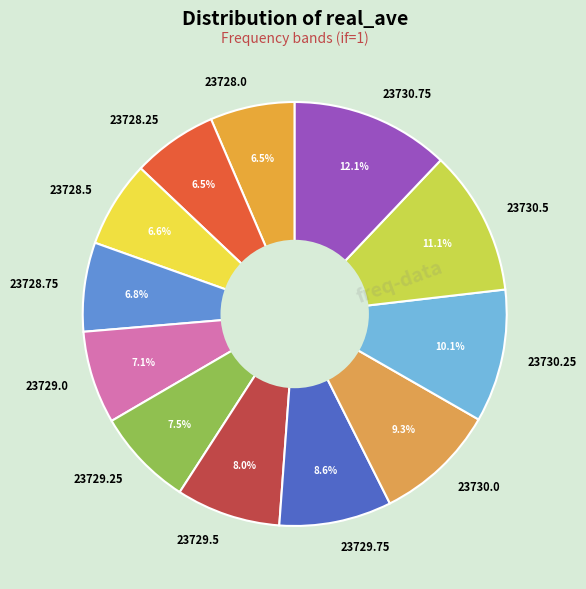

Between 23728.75 and 23730.5, which is larger?

23730.5